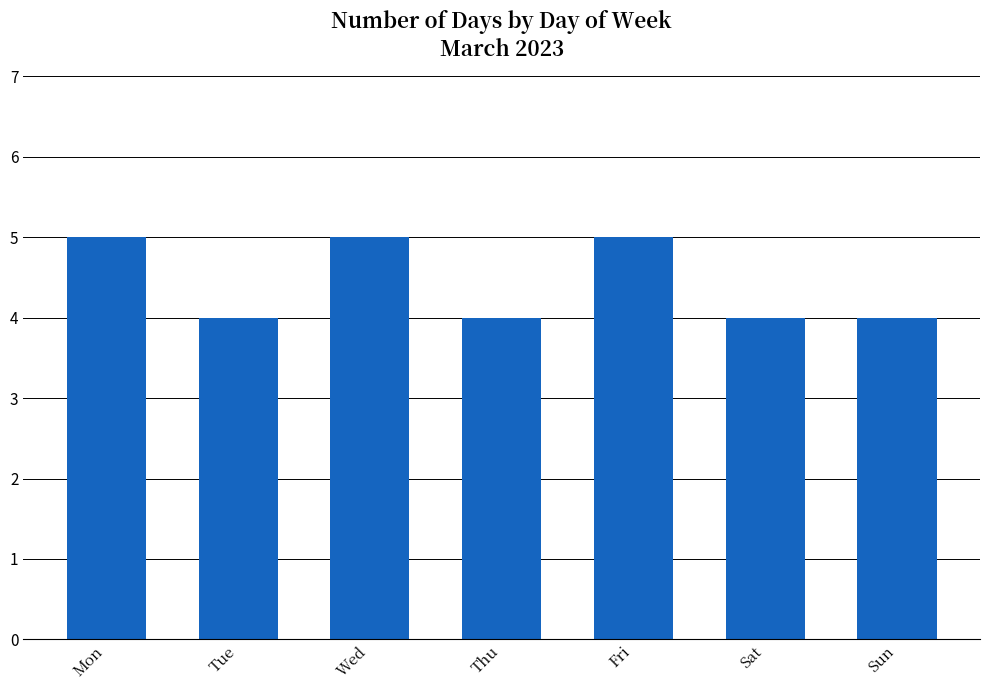

How many bars are there in total?

7